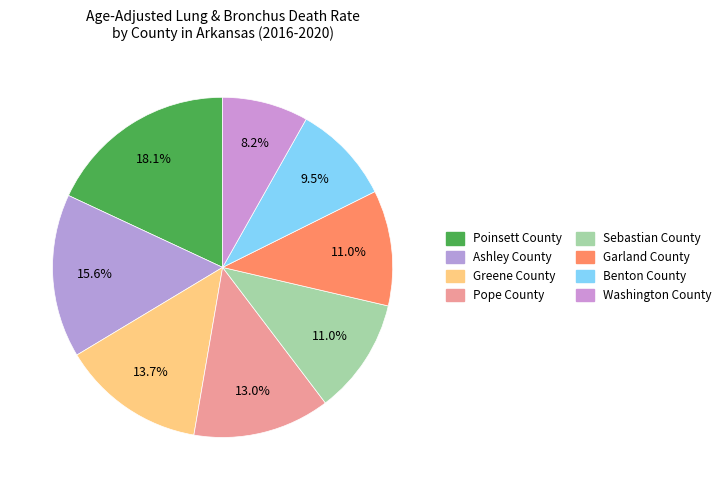

What is the ratio of the value at Washington County to the value at Greene County?

0.6